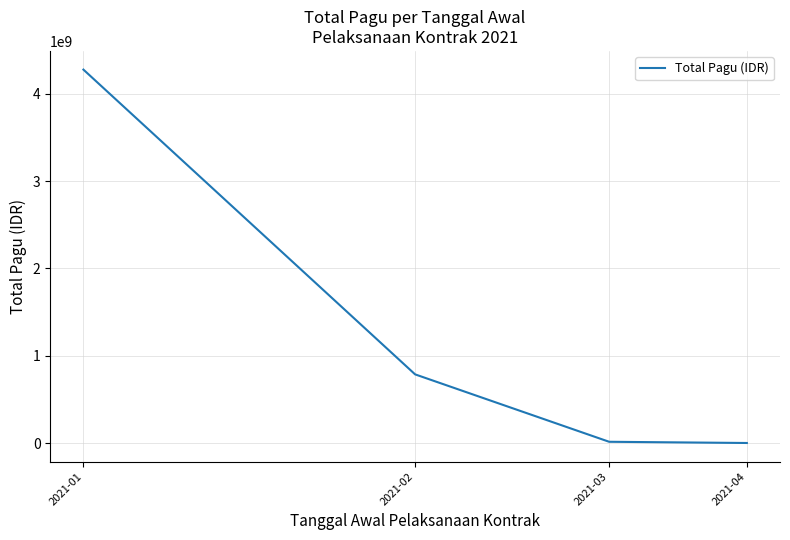

True or false: there are more than 1 points higher than both neighbors.

False